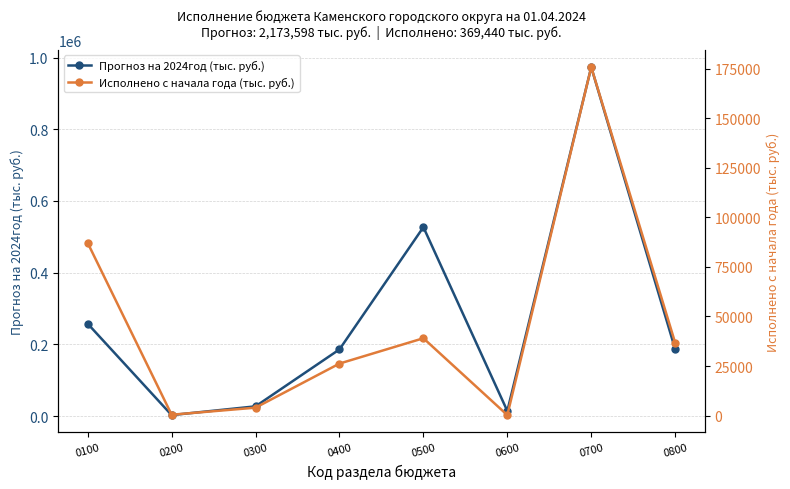

Which series has the largest total across all categories?

Прогноз на 2024год (тыс. руб.)